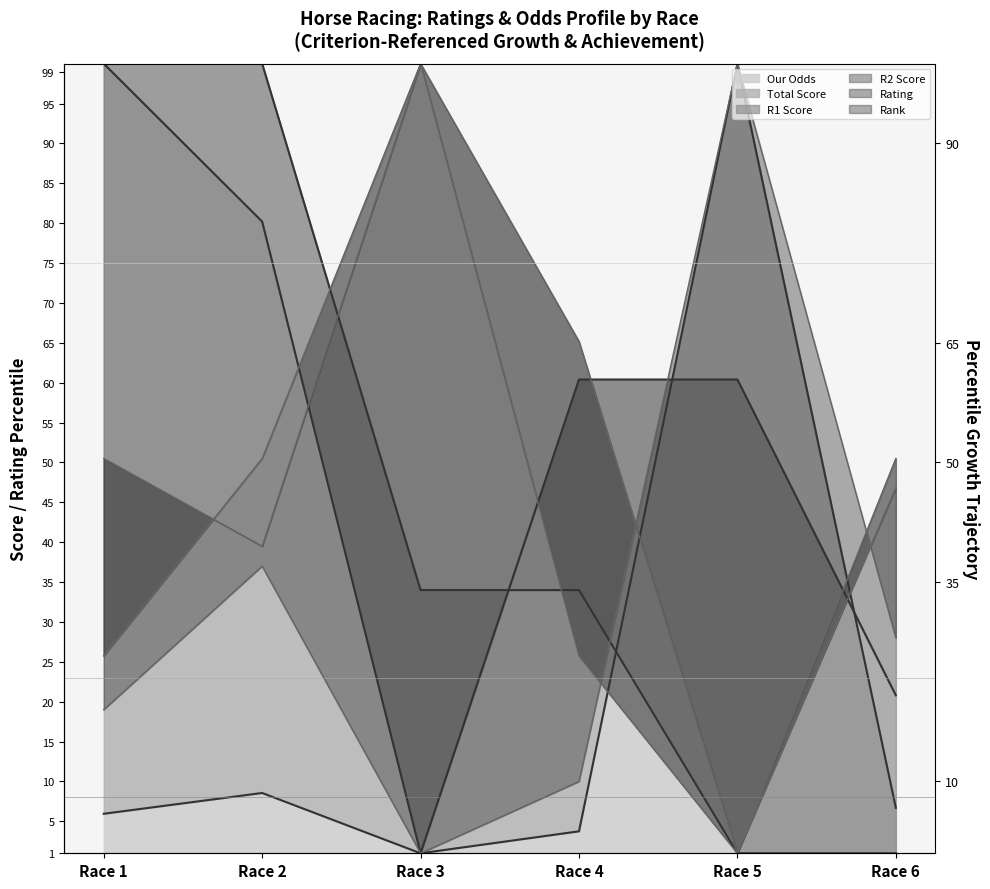

Rank the series at Race 4 from highest to lowest value.

Rating, R1 Score, Total Score, R2 Score, Rank, Our Odds